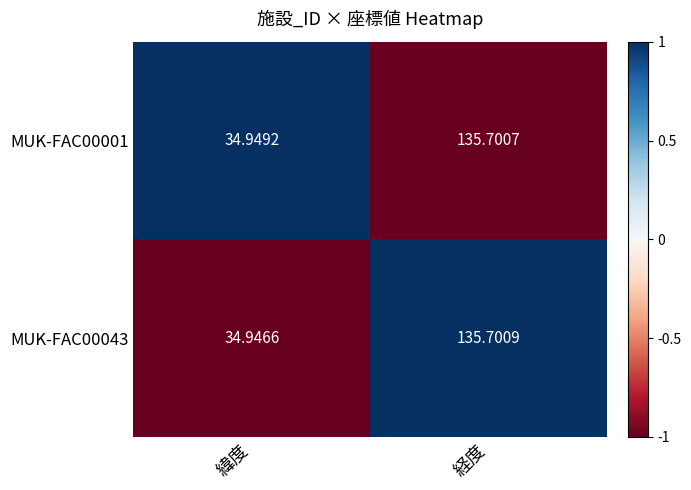

Which category has the lowest value in the MUK-FAC00001 series?

緯度